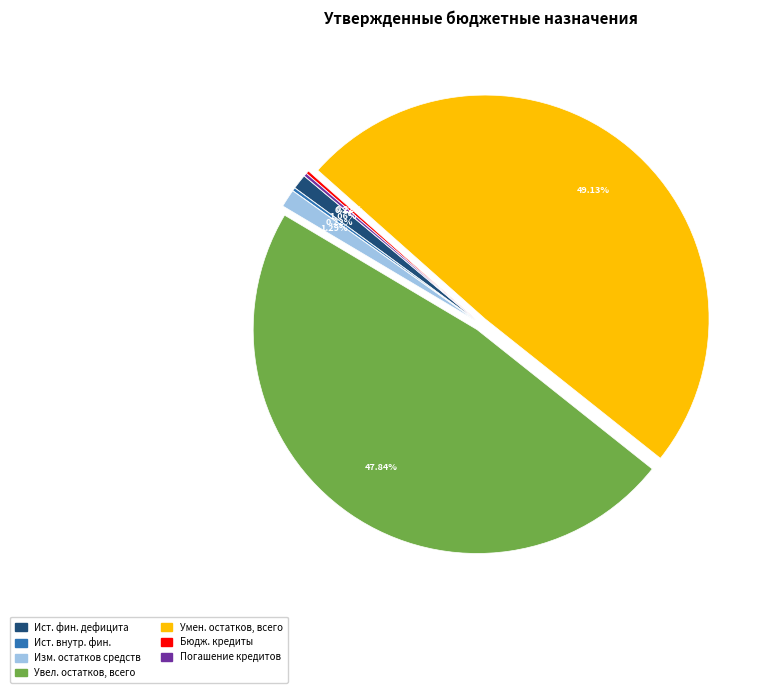

Does any single category account for the majority?

No